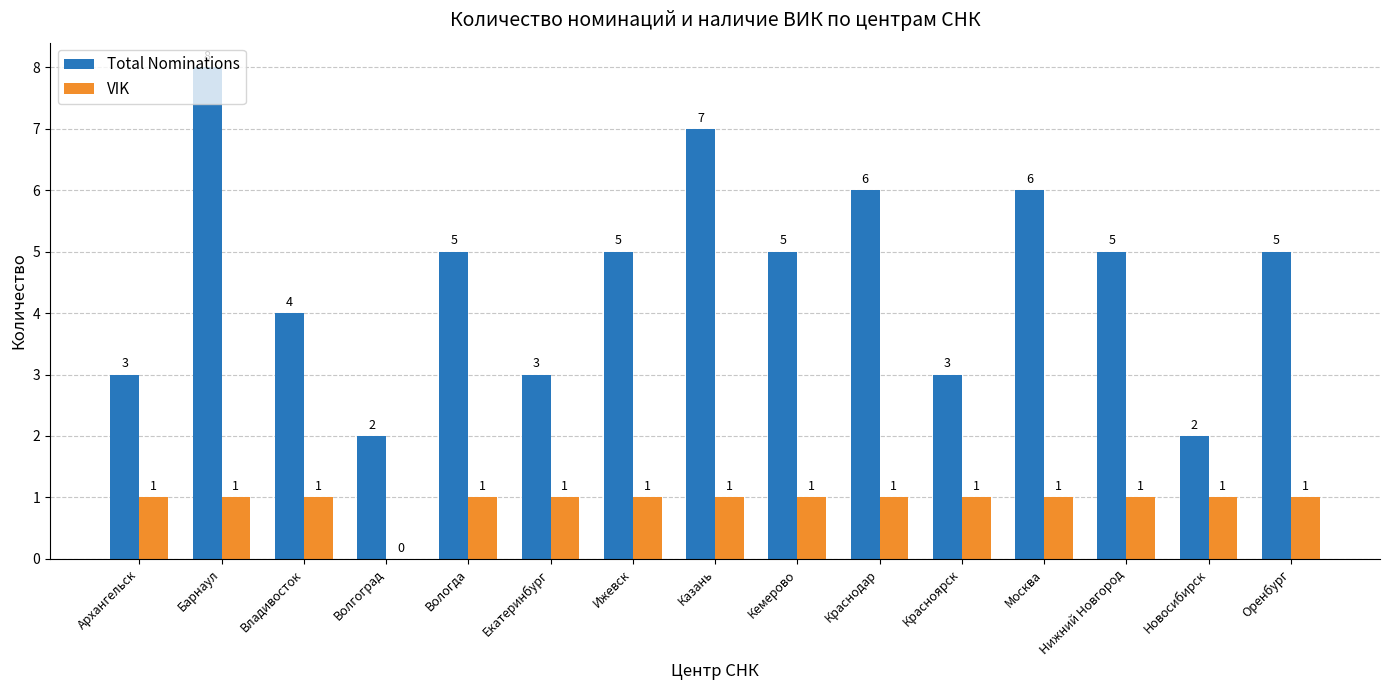

What are all the series names shown in the legend?

Total Nominations, VIK